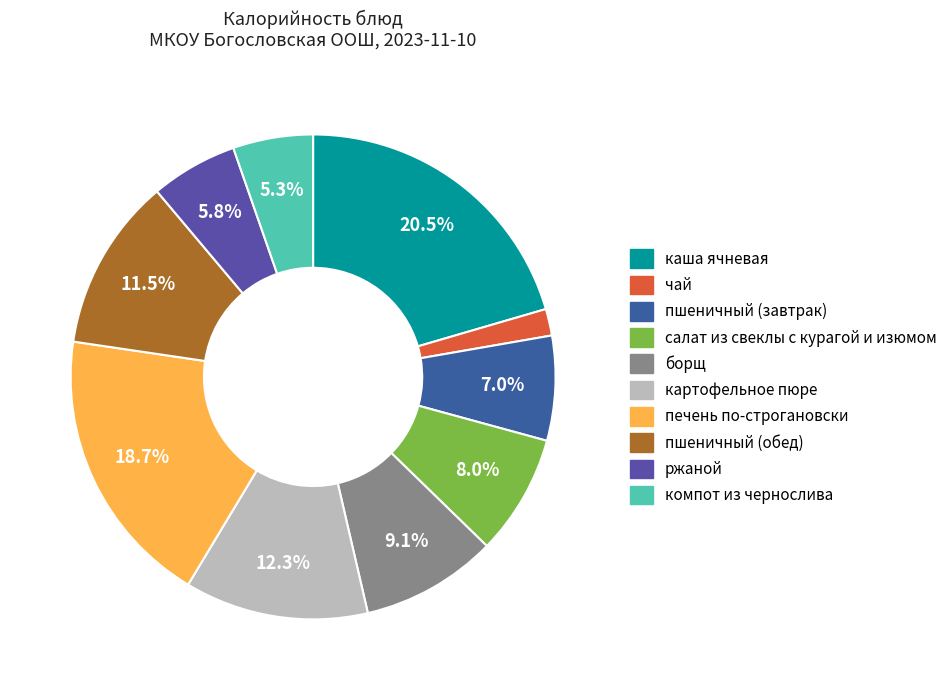

Between салат из свеклы с курагой и изюмом and пшеничный (завтрак), which is larger?

салат из свеклы с курагой и изюмом